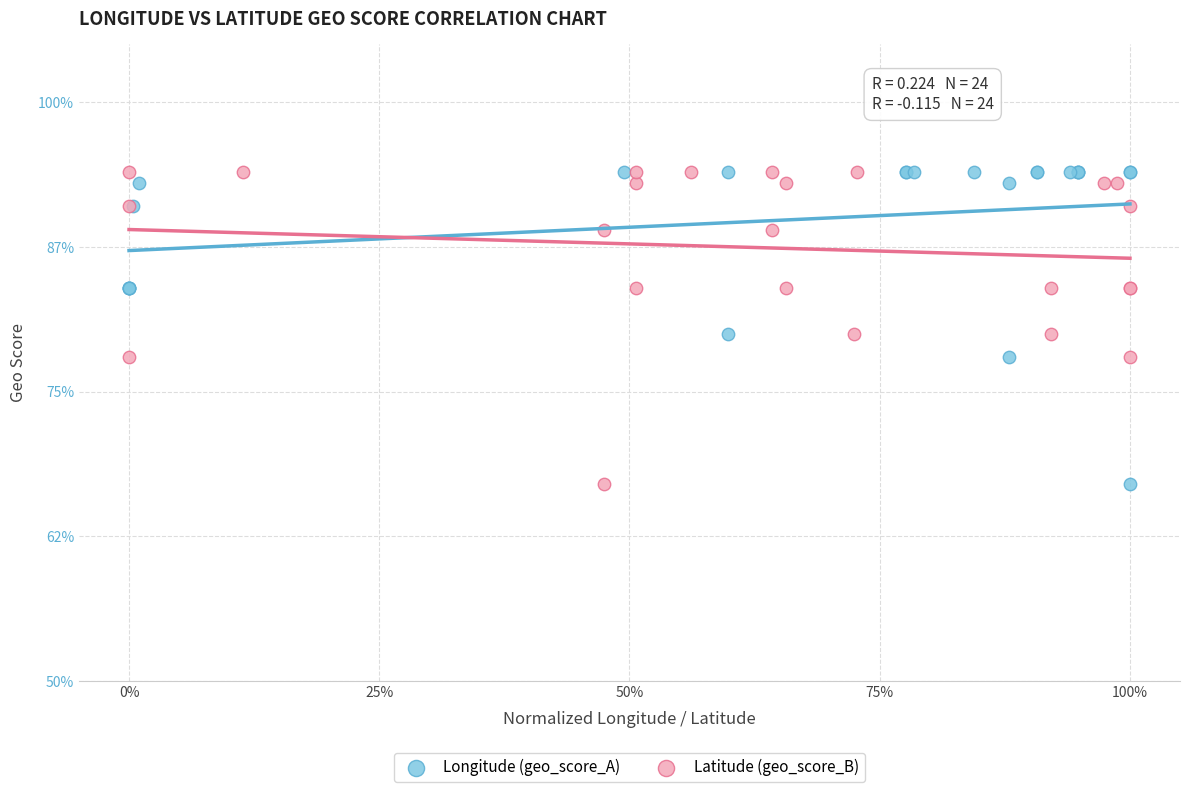

What are all the series names shown in the legend?

Longitude (geo_score_A), Latitude (geo_score_B)